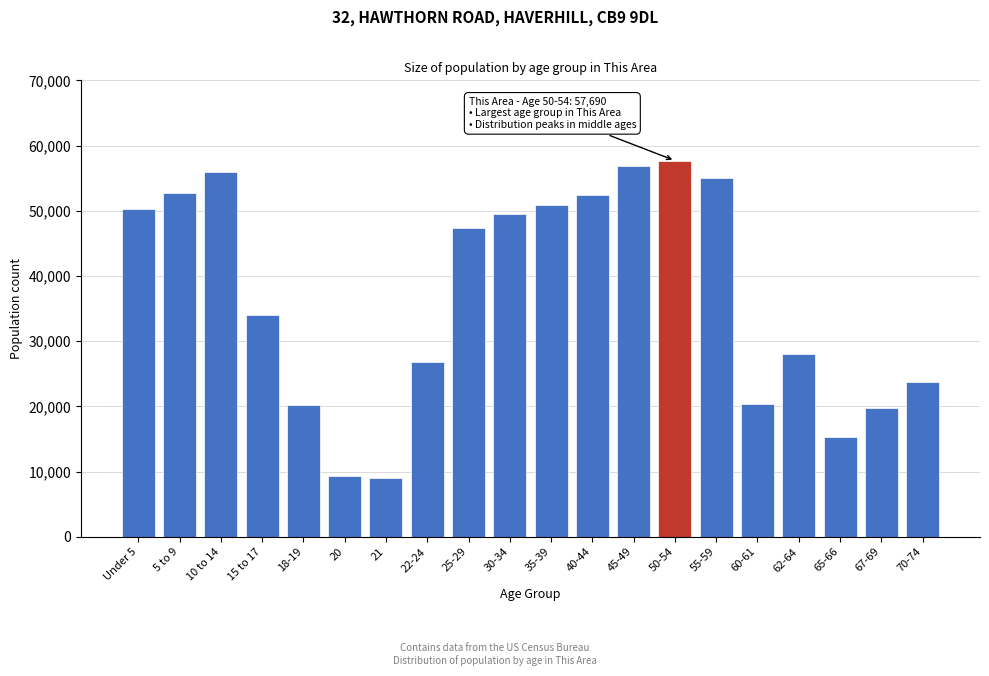

What is the greatest value displayed?

57690